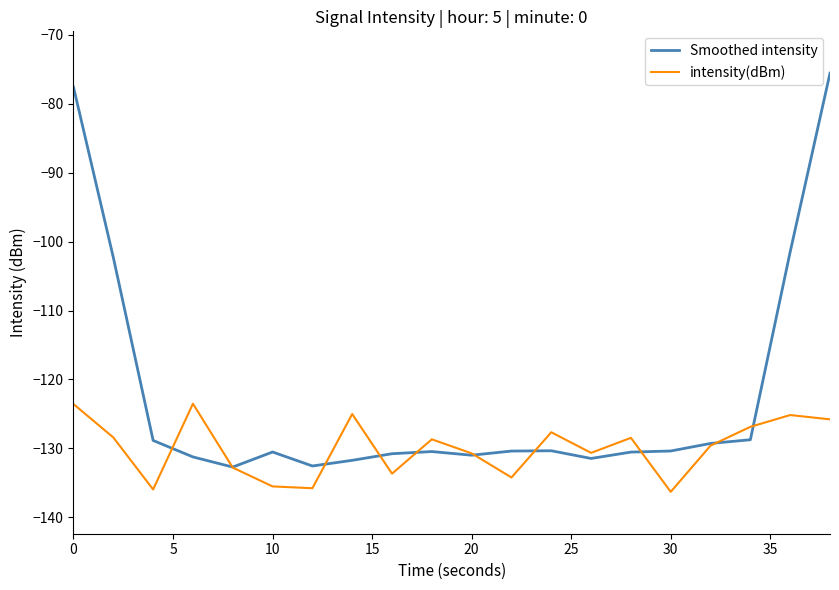

What is the difference between the maximum and second lowest values in the Smoothed intensity series?

57.0